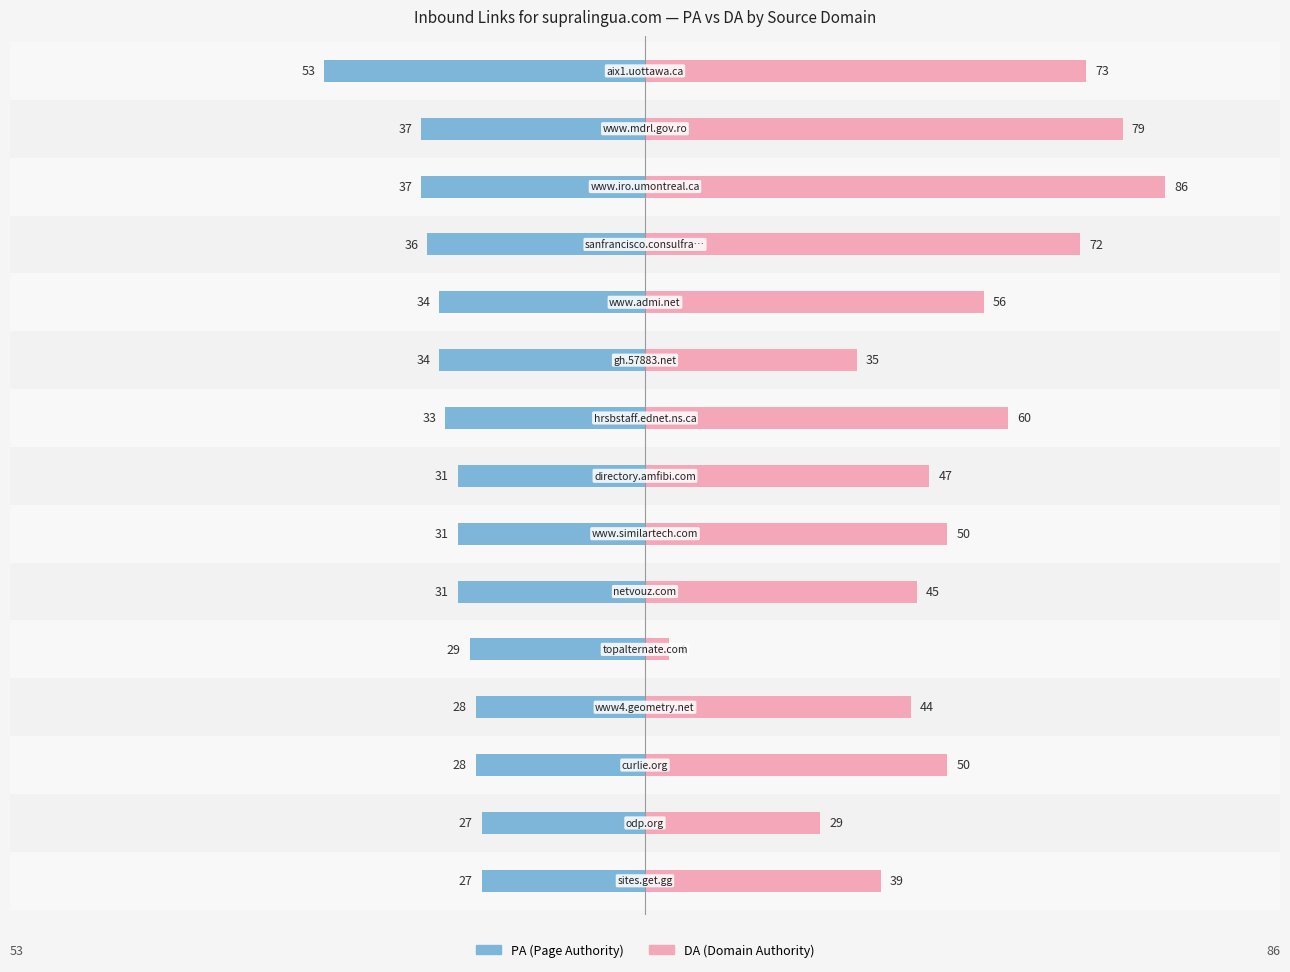

What is the value of the PA bar at the 11th from the left?

-29